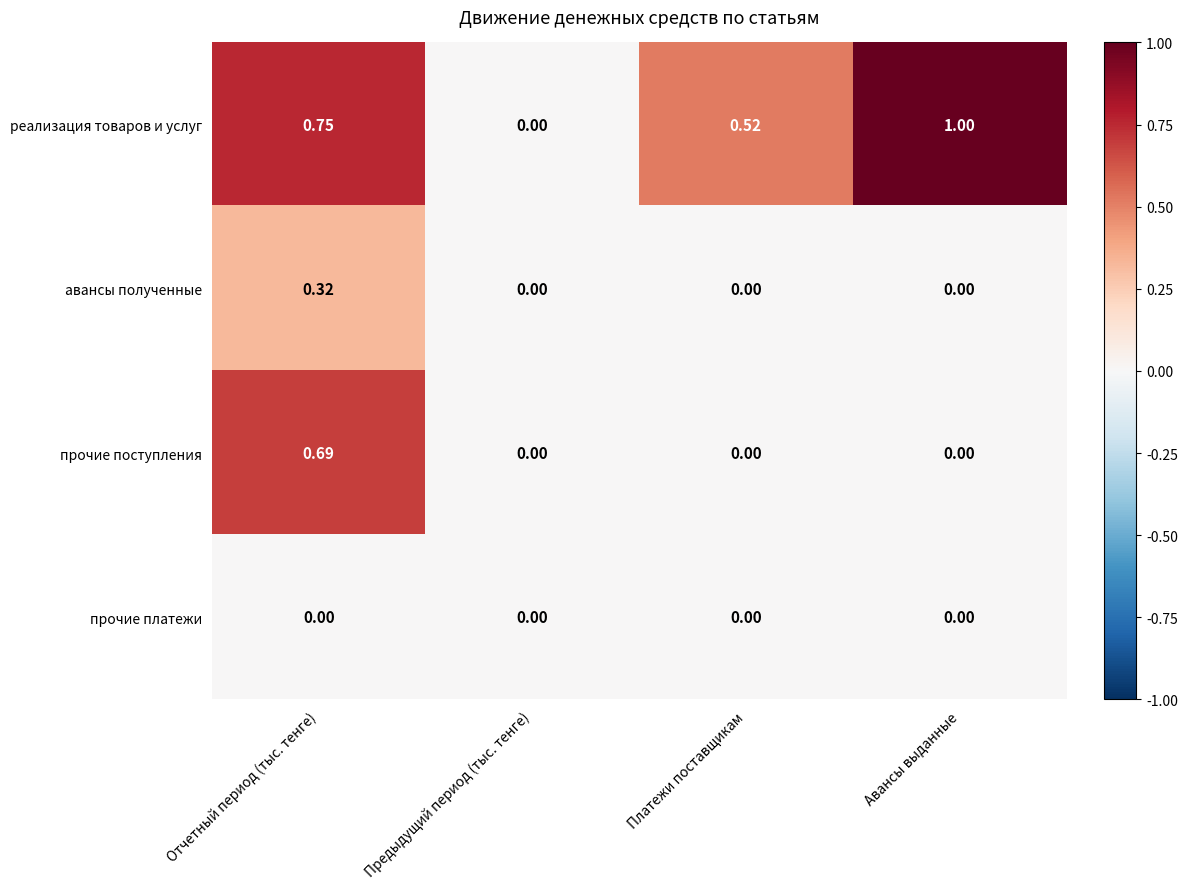

Count the number of data series in this chart.

4